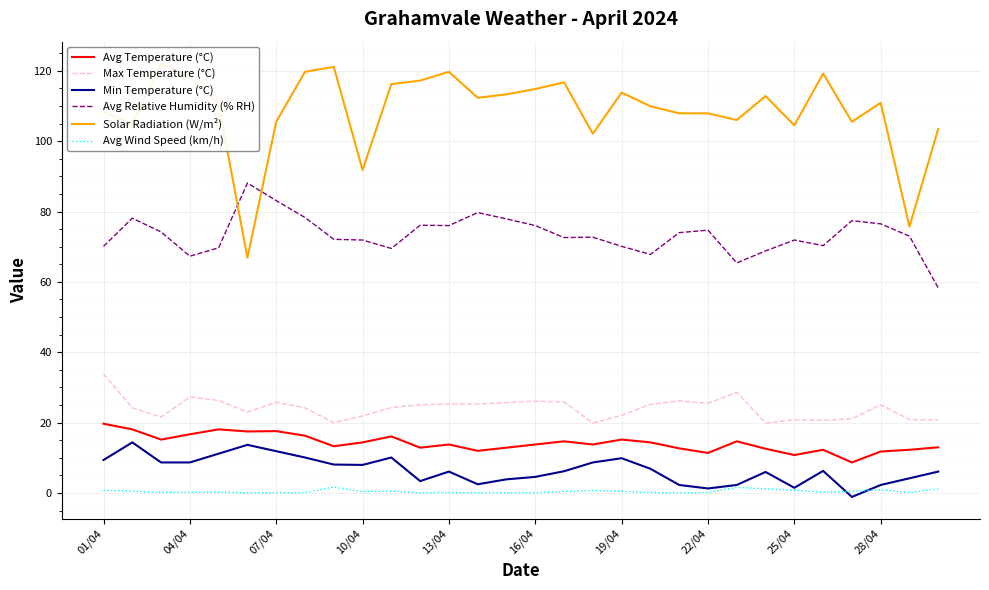

The value of Max Temperature (°C) at 13/04 is 25.3. True or false?

True